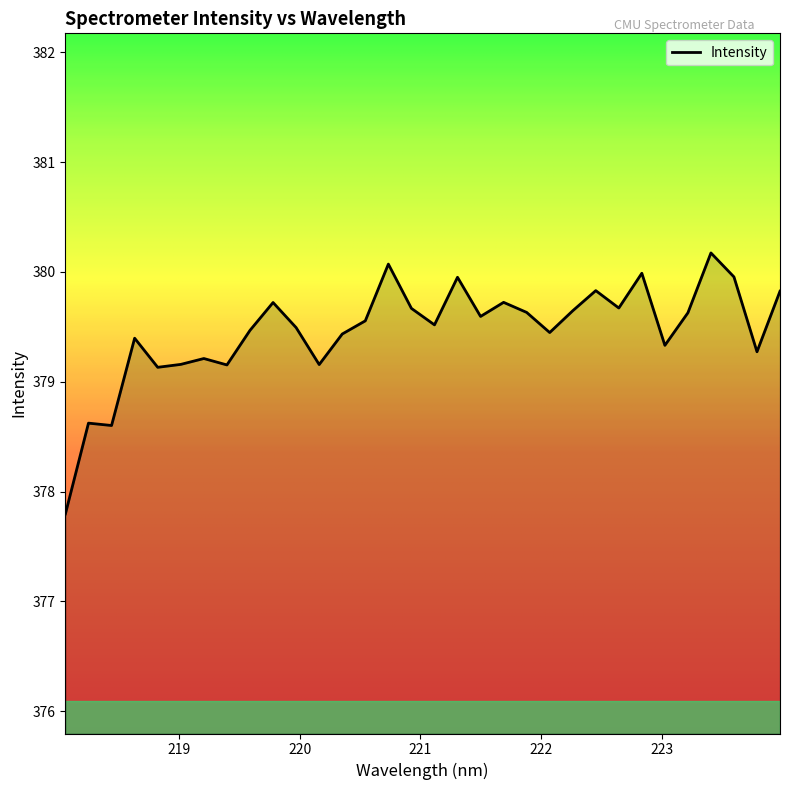

What is the difference between the maximum and minimum values?

2.4